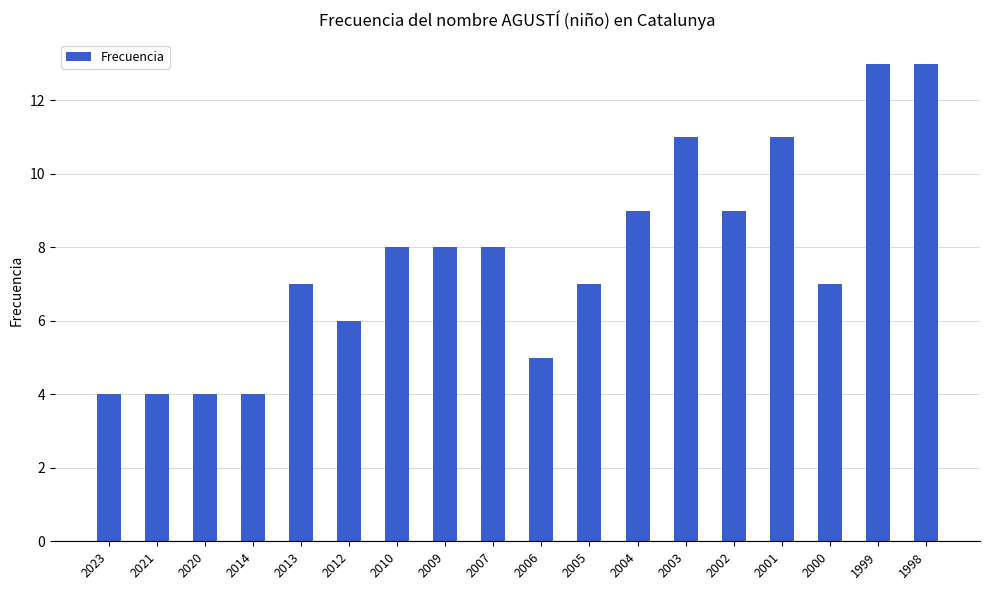

True or false: the data shows 5 at 2006.

True